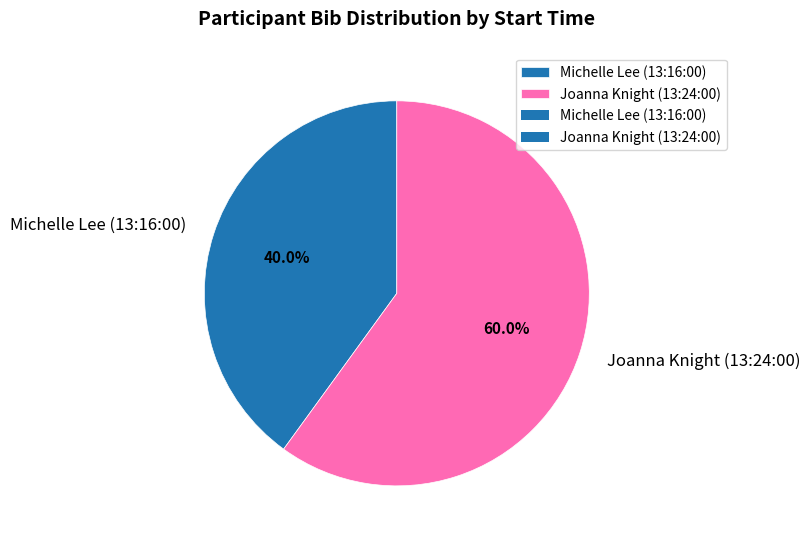

Which category accounts for the majority?

Joanna Knight (13:24:00)